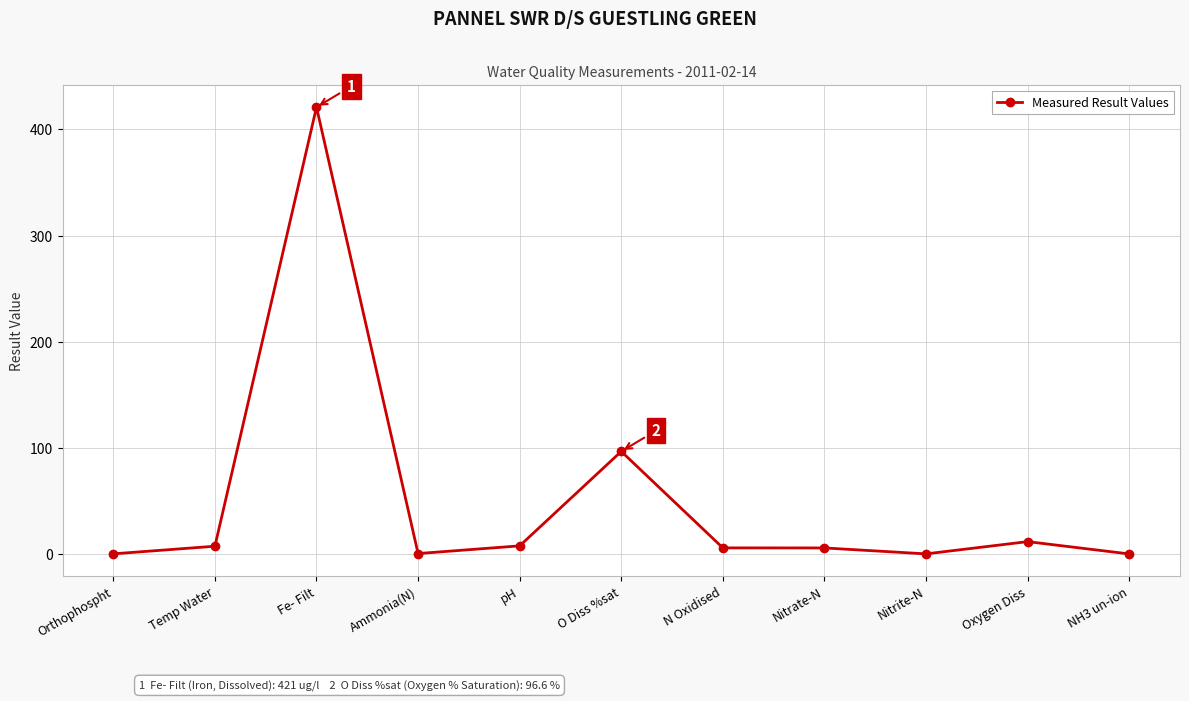

Between Nitrate-N and Orthophospht, which is larger?

Nitrate-N